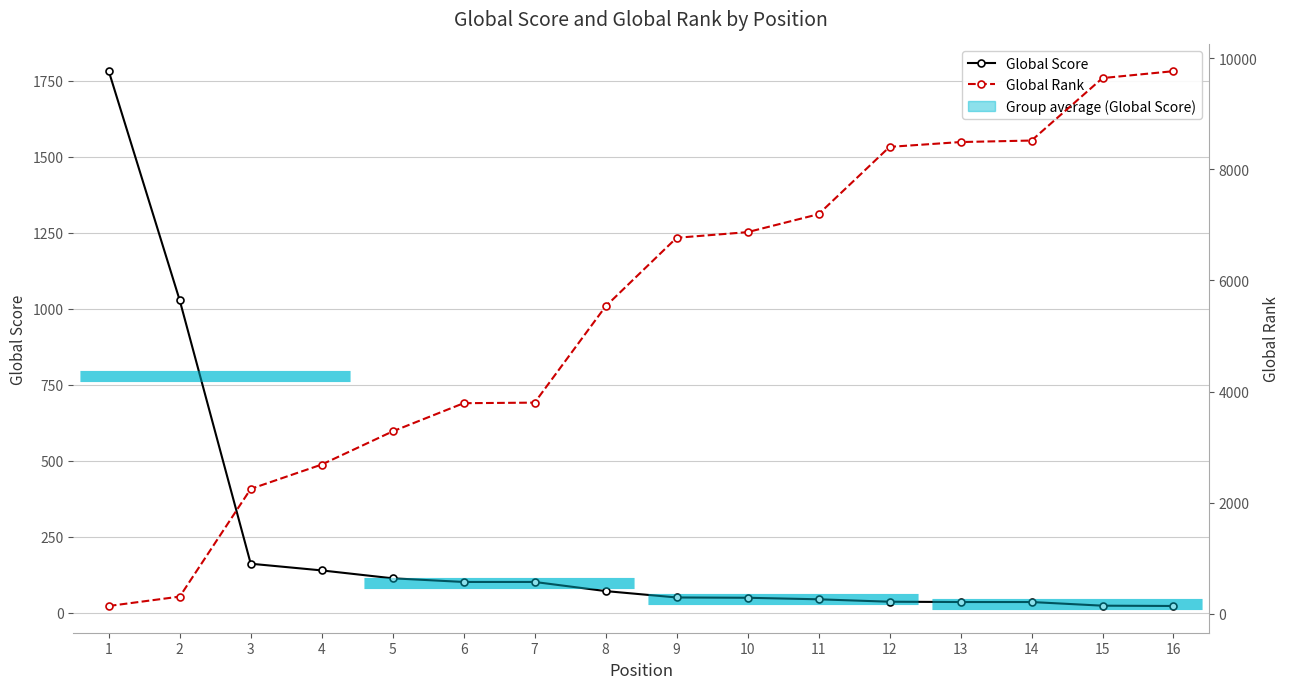

What is the sum of all Global Score values?

3804